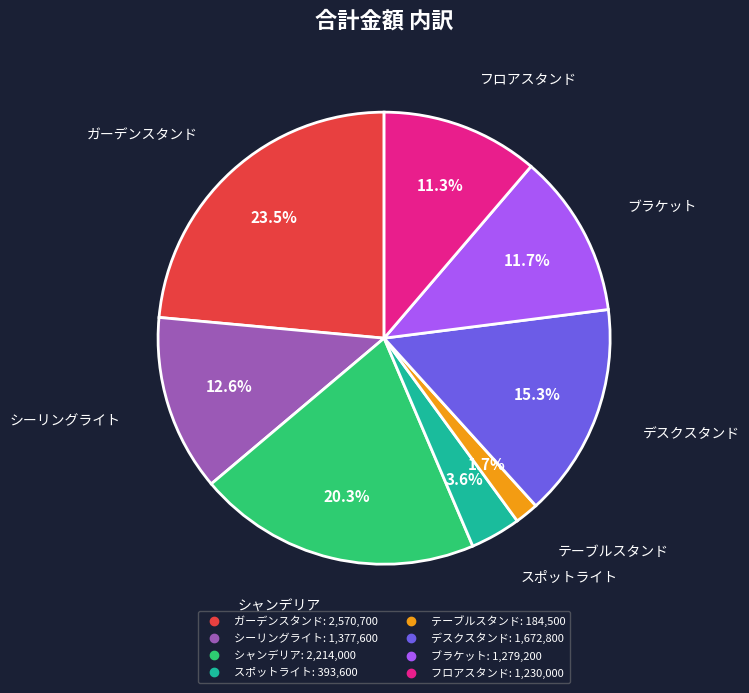

To the nearest percent, what is the combined percentage of ガーデンスタンド and シャンデリア?

44%